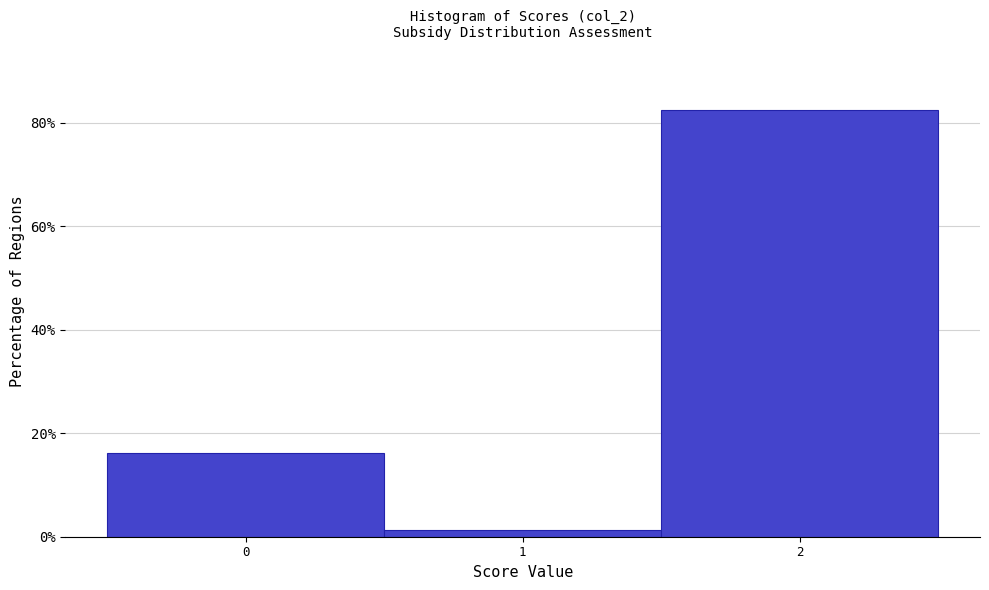

Which range on the x-axis has the tallest bar?

1.5 to 2.5